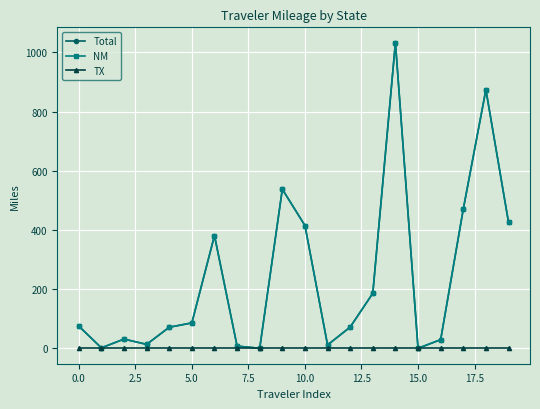

Reading left to right, list all the values displayed in this chart.

Total: 75.5	2.0	31.6	13.7	71.5	86.3	381.1	7.8	0.5	537.7	415.1	11.7	72.1	186.2	1032.9	0.5	29.6	470.4	873.8	426.3
NM: 75.5	2.0	31.6	13.7	71.5	86.3	381.1	7.8	0.5	537.7	415.1	11.7	72.1	186.2	1032.9	0.5	29.6	470.4	873.8	426.3
TX: 0.0	0.0	0.0	0.0	0.0	0.0	0.0	0.0	0.0	0.0	0.0	0.0	0.0	0.0	0.0	0.0	0.0	0.0	0.0	0.0